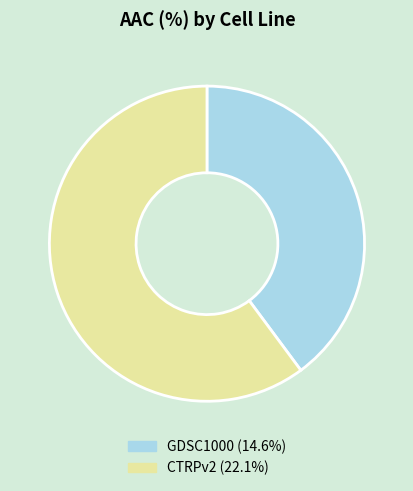

What is the majority slice?

CTRPv2